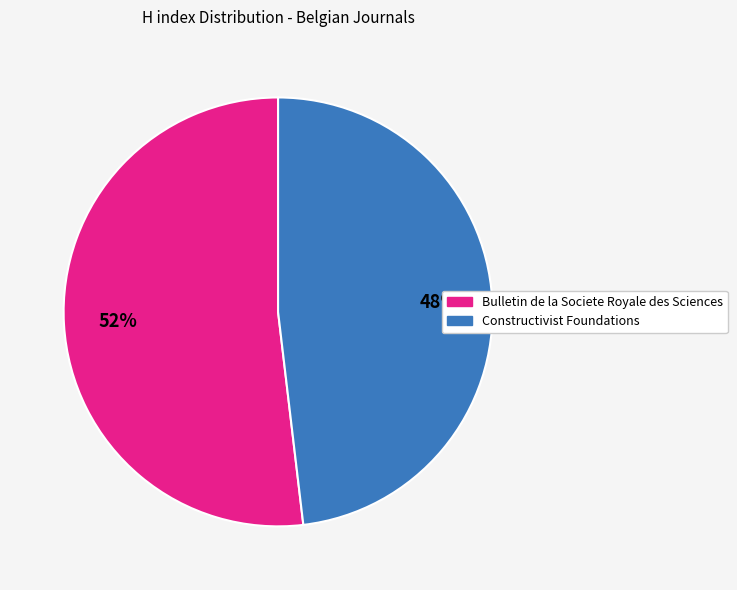

What is the largest slice in the pie chart?

Bulletin de la Societe Royale des Sciences